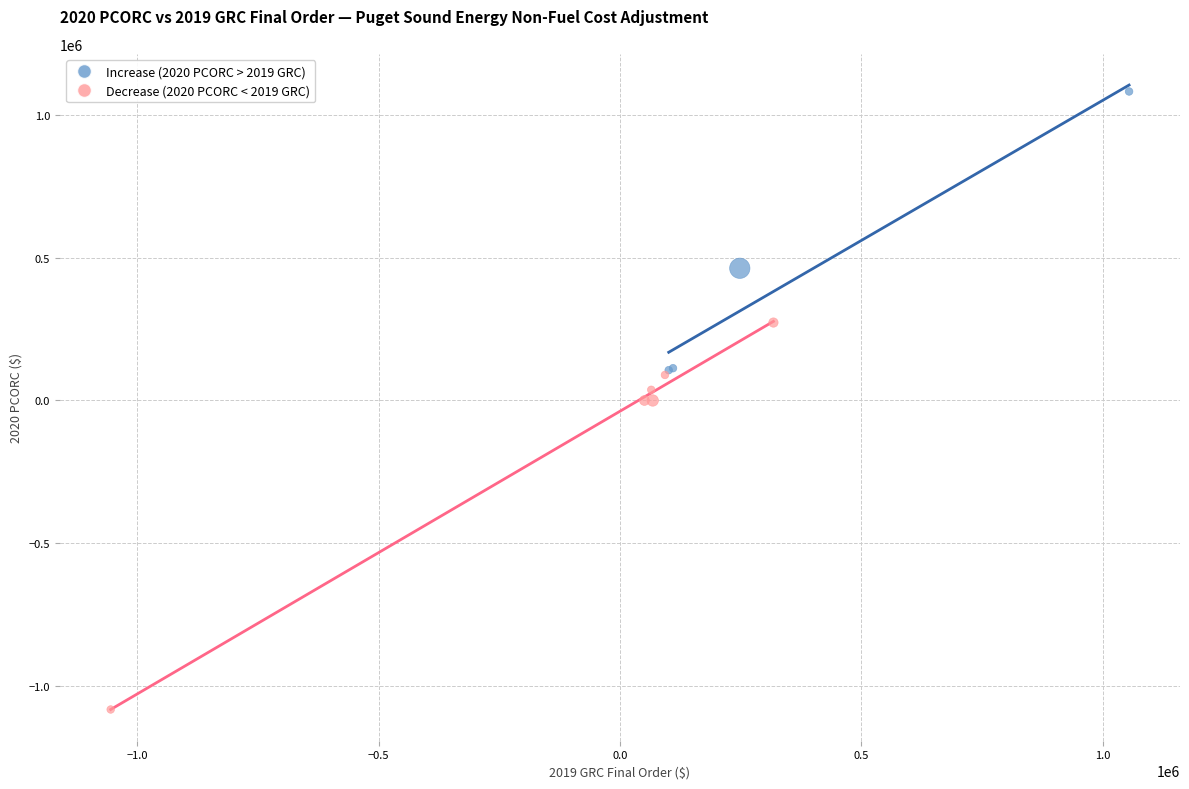

Which series reaches the maximum Y coordinate?

Increase (2020 PCORC > 2019 GRC)